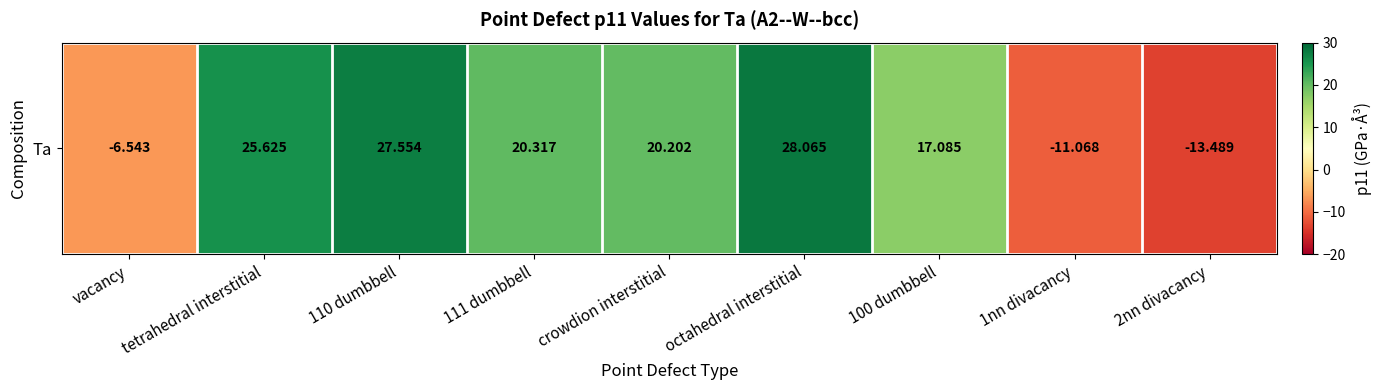

List the labels in order of value, largest first.

octahedral interstitial, 110 dumbbell, tetrahedral interstitial, 111 dumbbell, crowdion interstitial, 100 dumbbell, vacancy, 1nn divacancy, 2nn divacancy